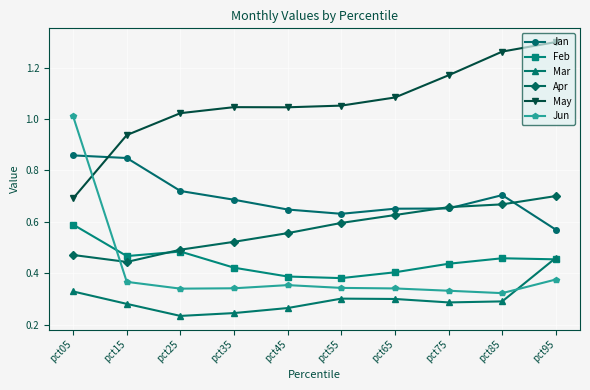

At which label does Jun reach its peak?

pct05